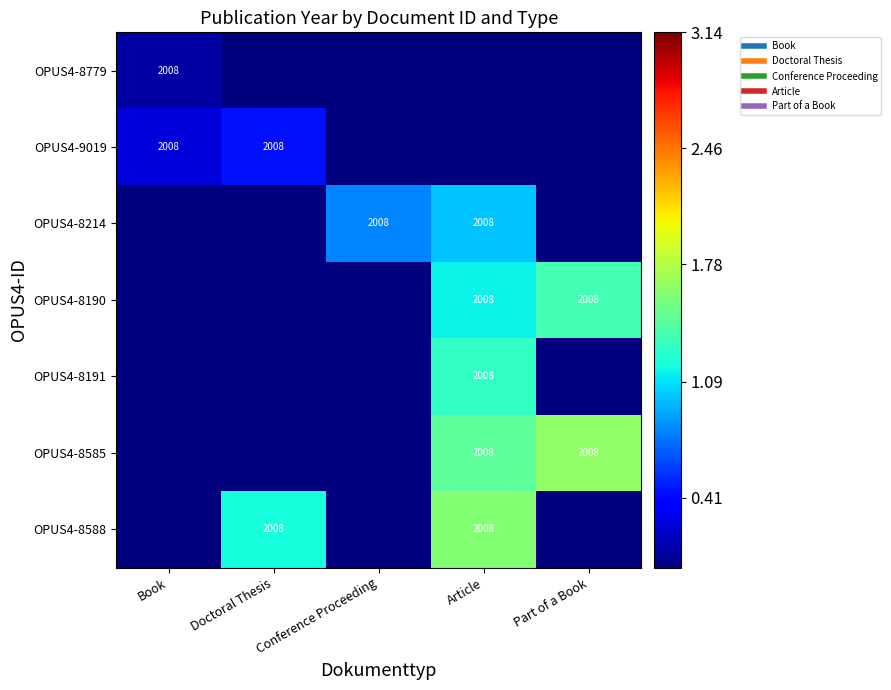

How many positive values does the OPUS4-9019 series have?

2